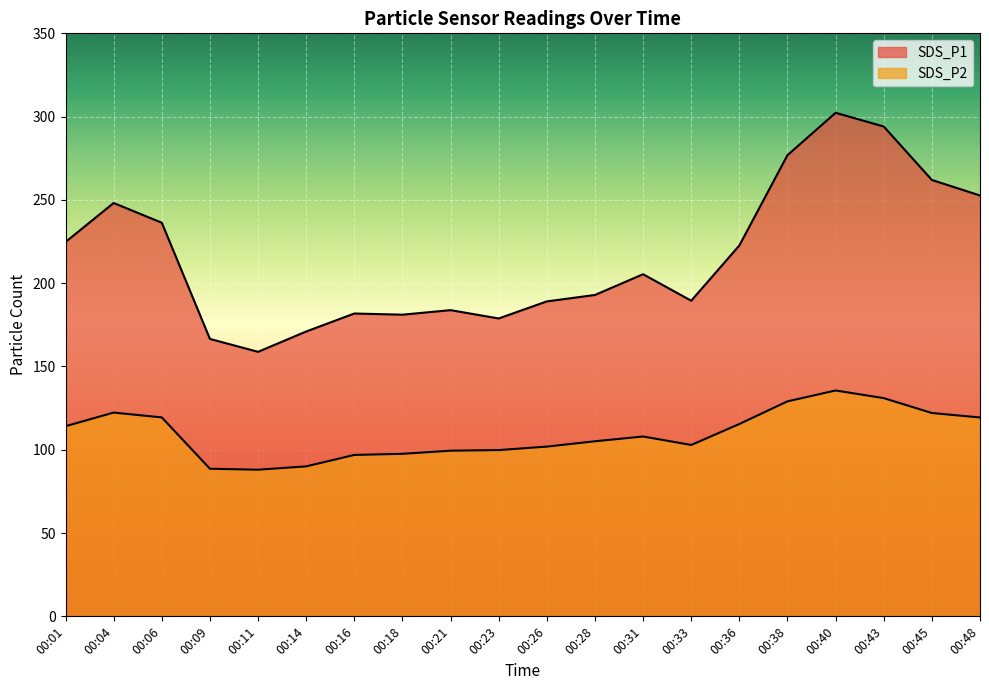

Which series has the largest total across all categories?

SDS_P1